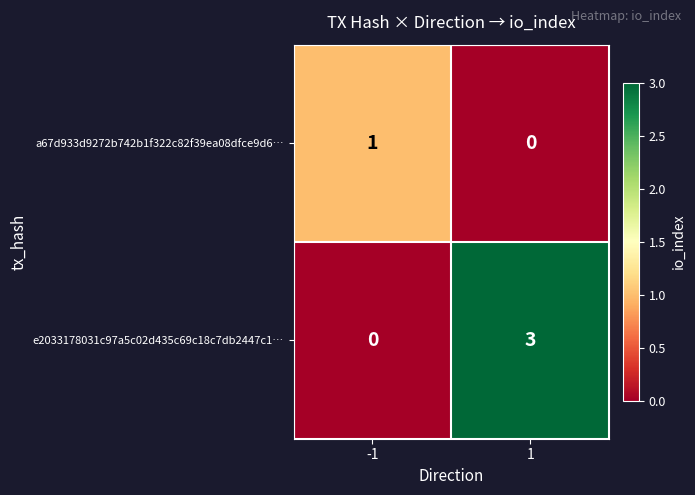

Read the e2033178031c97a5c02d435c69c18c7db2447c1… value at 1.

3